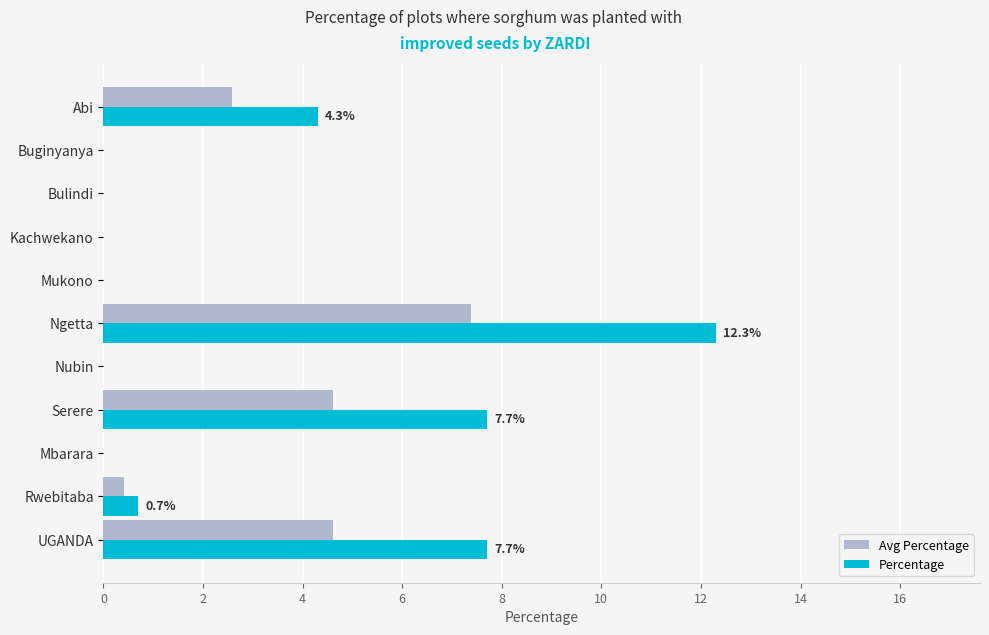

True or false: Percentage has a value of 12.2 at UGANDA.

False